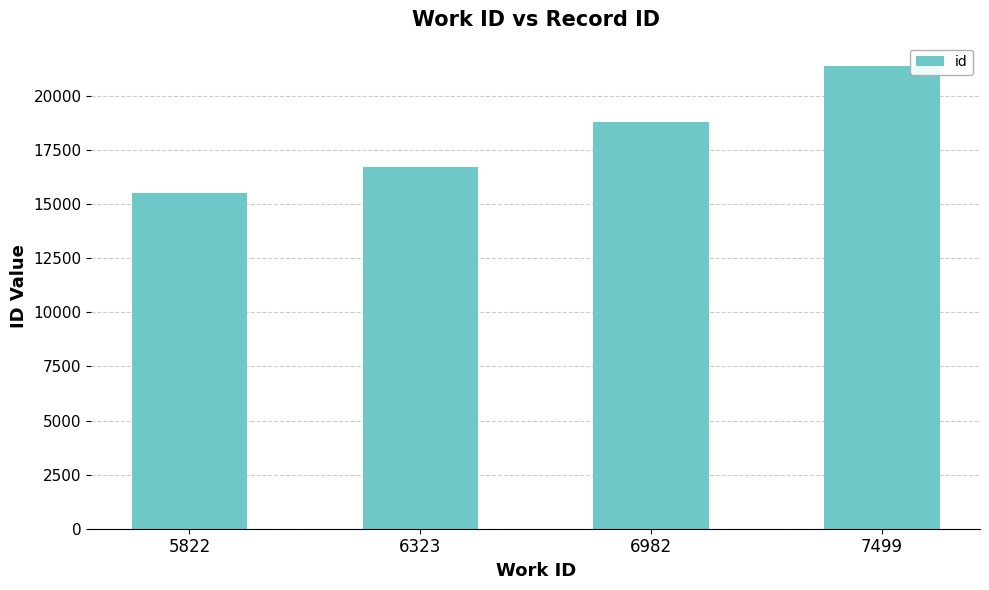

The chart shows a value of 8653 at 6982. True or false?

False